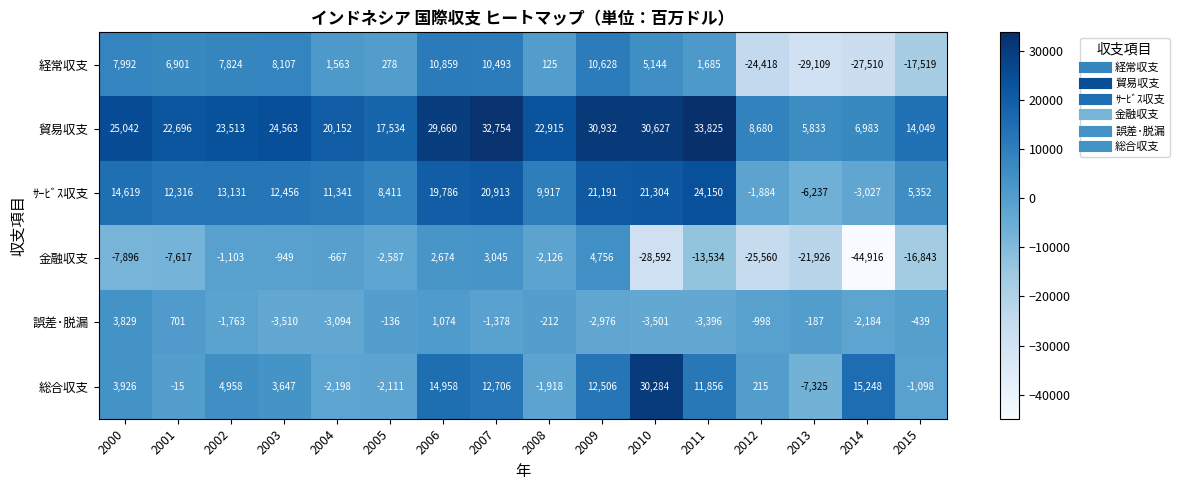

What is the total value across all series at 2009?

77037